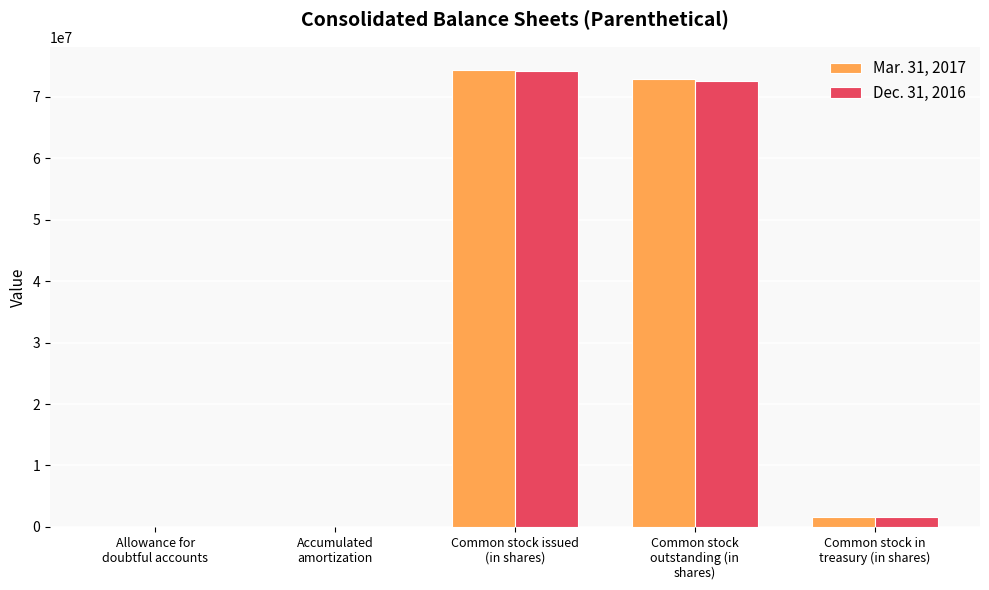

How many distinct data groups are displayed?

2